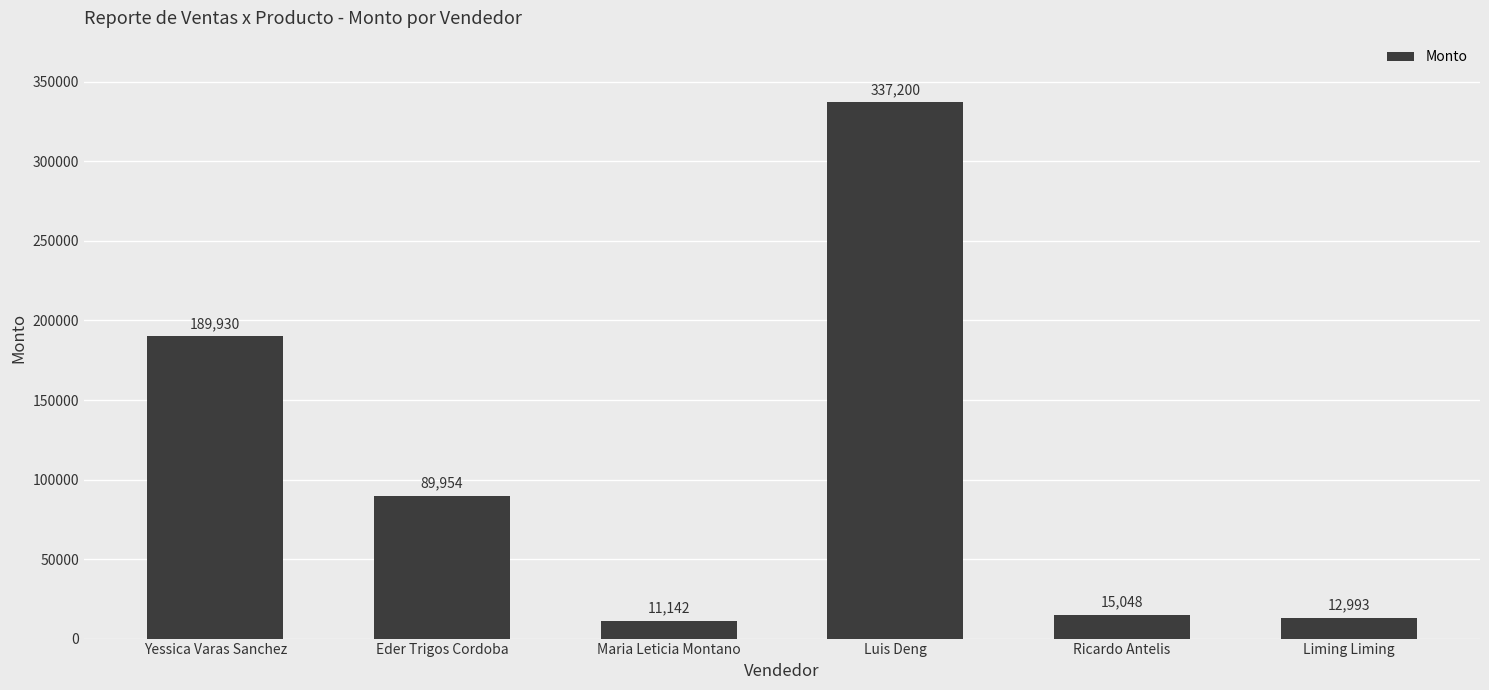

Are the bars horizontal?

No